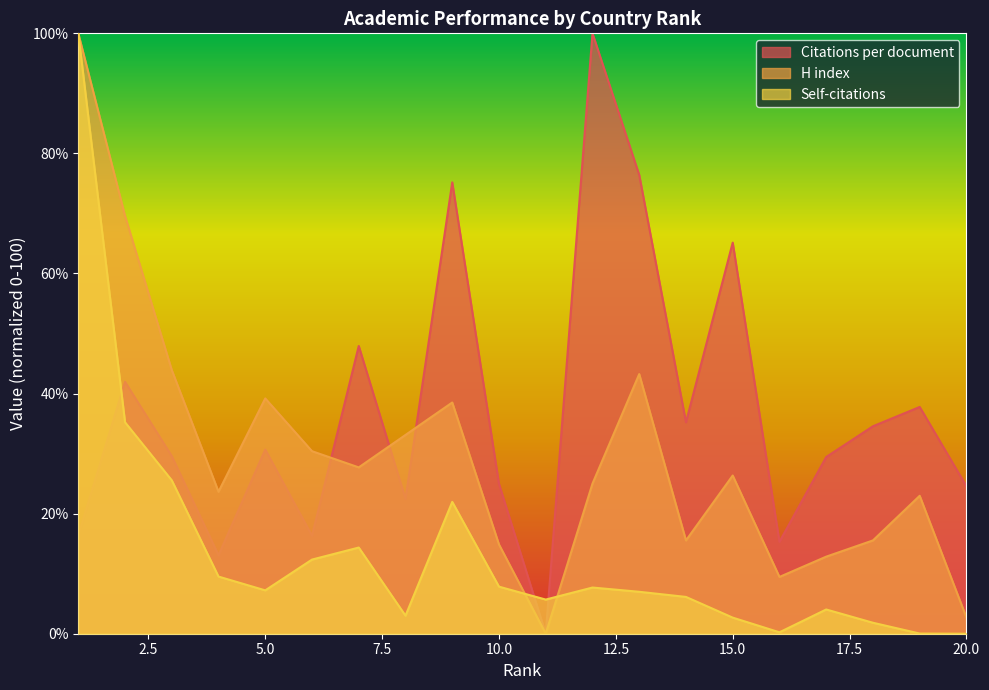

Reading right to left, what are all the values shown in this chart?

Citations per document: 20=24.6	19=37.8	18=34.6	17=29.4	16=15.3	15=65.1	14=35.2	13=76.4	12=100.0	11=0.0	10=24.9	9=75.2	8=22.5	7=47.9	6=16.3	5=30.7	4=13.1	3=29.6	2=42.0	1=16.4
H index: 20=2.7	19=23.0	18=15.5	17=12.8	16=9.5	15=26.4	14=15.5	13=43.2	12=25.0	11=0.0	10=14.9	9=38.5	8=33.1	7=27.7	6=30.4	5=39.2	4=23.6	3=43.9	2=69.6	1=100.0
Self-citations: 20=0.0	19=0.0	18=1.8	17=4.0	16=0.2	15=2.7	14=6.1	13=7.0	12=7.7	11=5.7	10=7.8	9=22.0	8=3.0	7=14.4	6=12.3	5=7.2	4=9.5	3=25.6	2=35.2	1=100.0